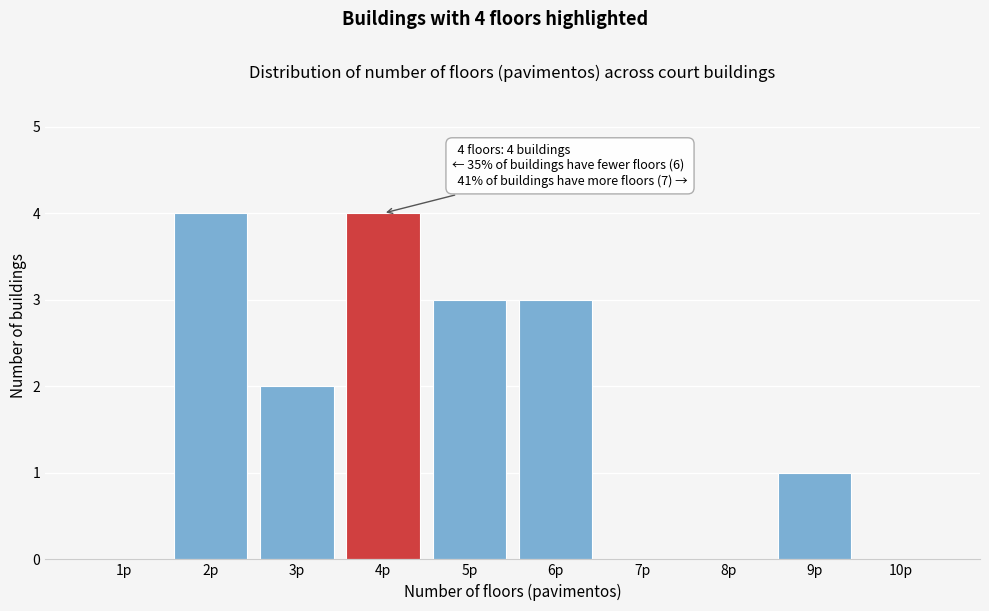

Reading left to right, list all the values displayed in this chart.

1p=0	2p=4	3p=2	4p=4	5p=3	6p=3	7p=0	8p=0	9p=1	10p=0